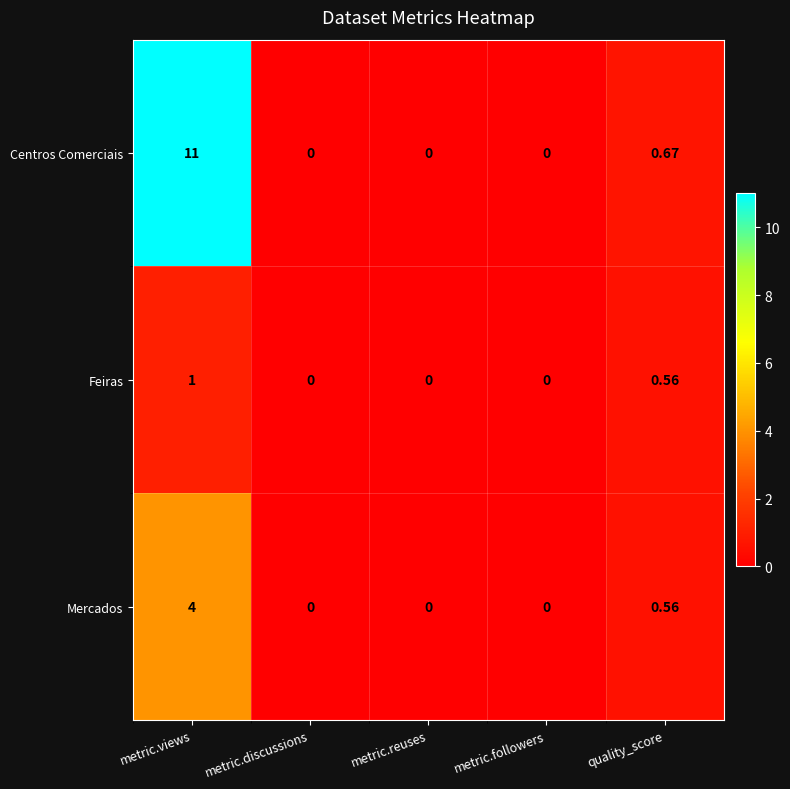

How many values in the Feiras series exceed 0?

2